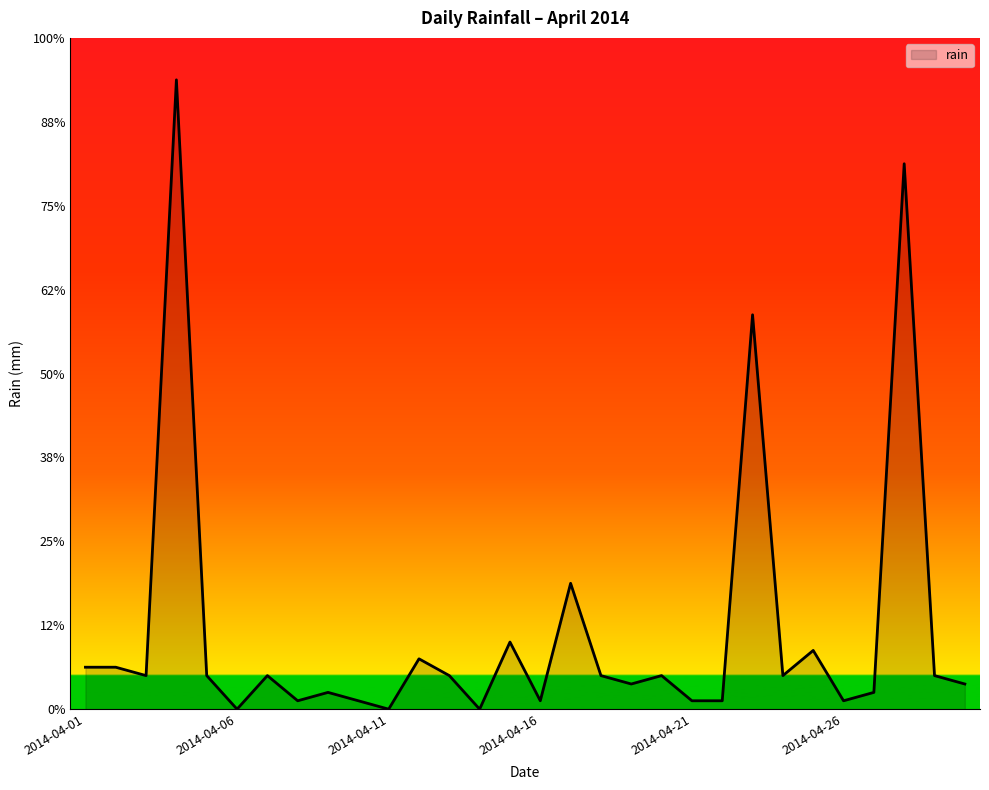

True or false: the data has more than 2 interior local peaks.

True